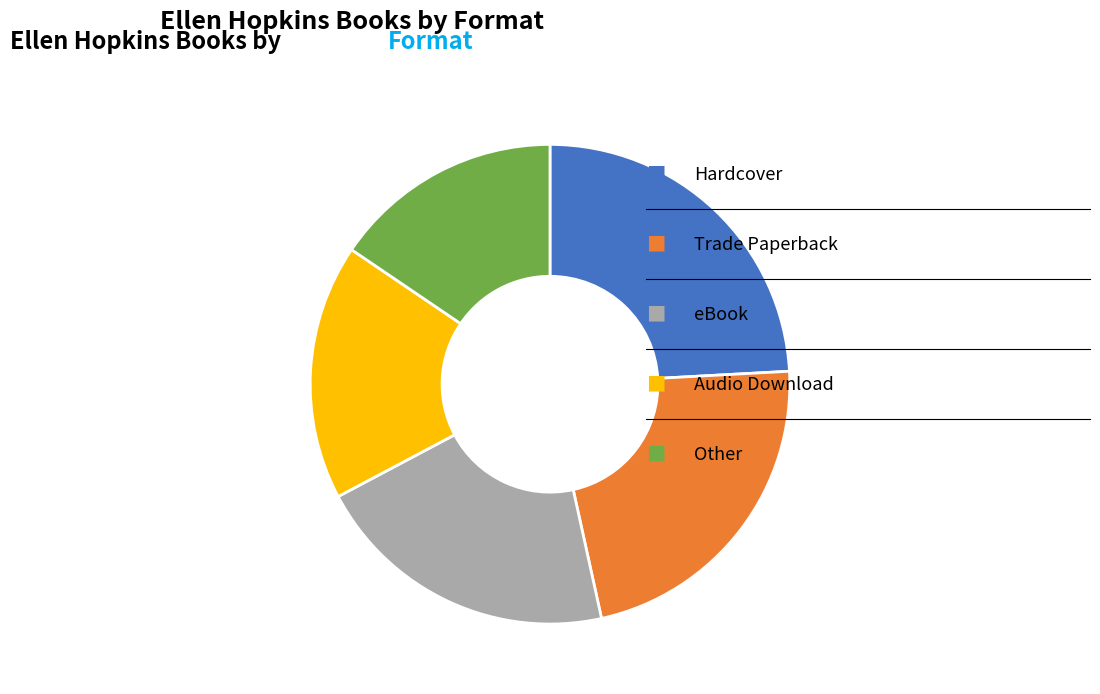

Is there any slice that represents more than half of the pie?

No